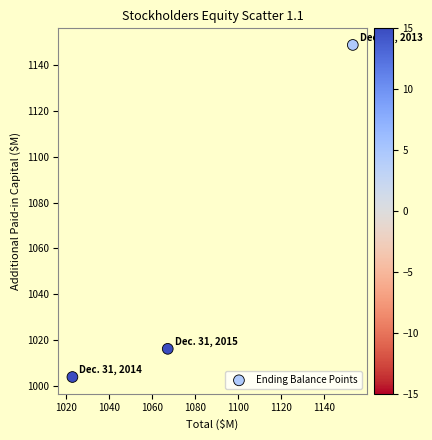

What is the range of X values (max minus min)?

130.3